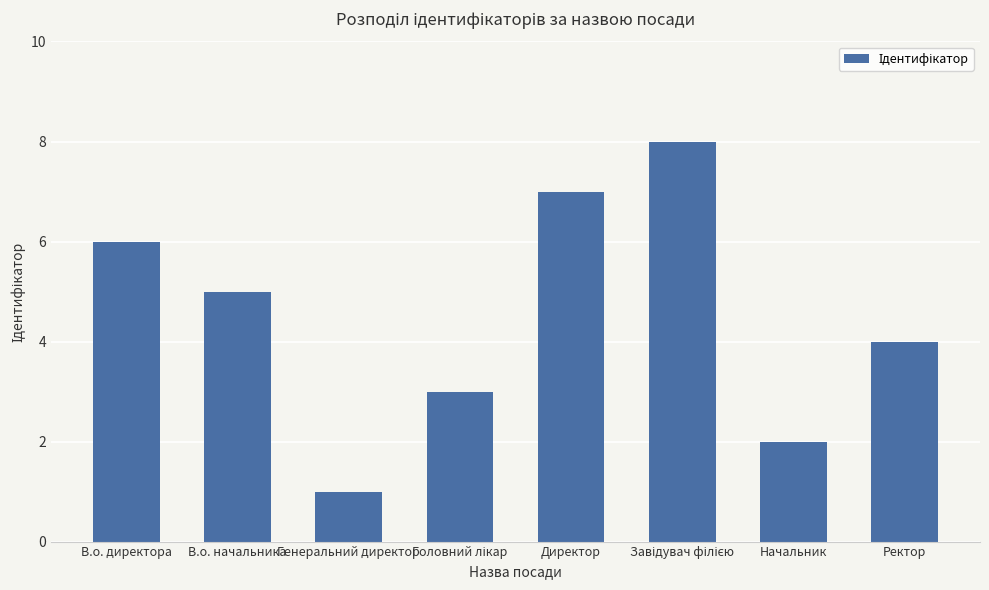

Between Ректор and Генеральний директор, which is larger?

Ректор